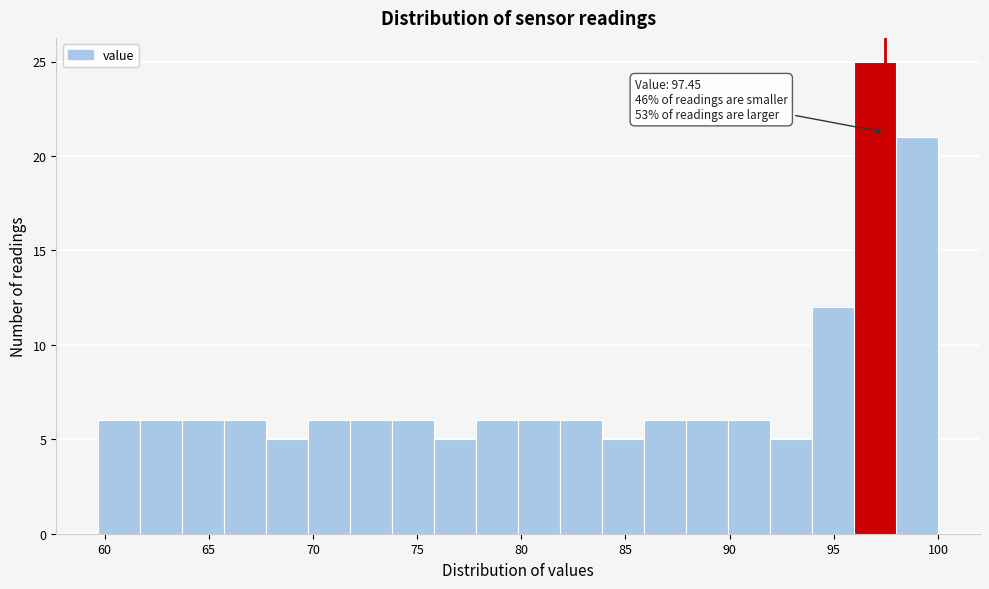

Over which range of the x-axis is the bar tallest?

96.0 to 98.0